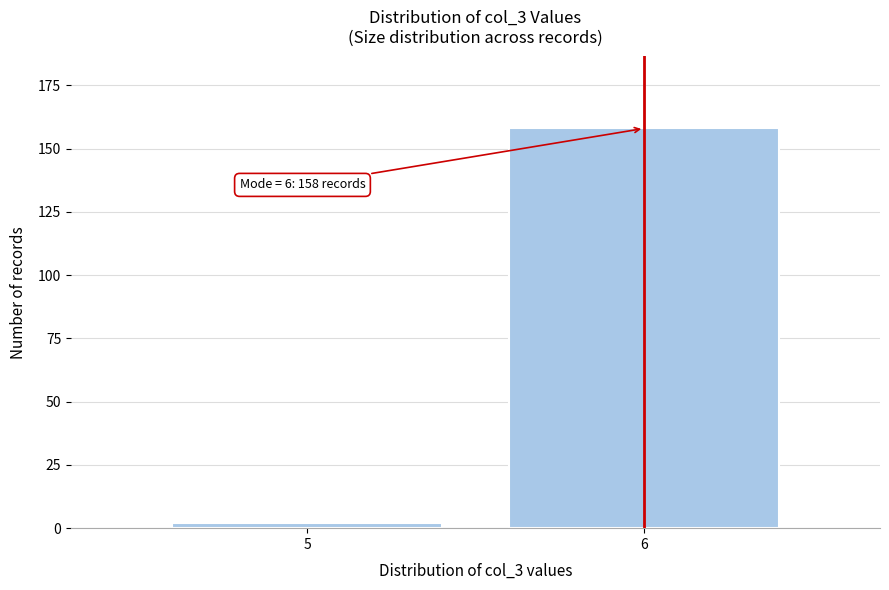

Reading left to right, transcribe all the data shown in this chart.

5=2	6=158